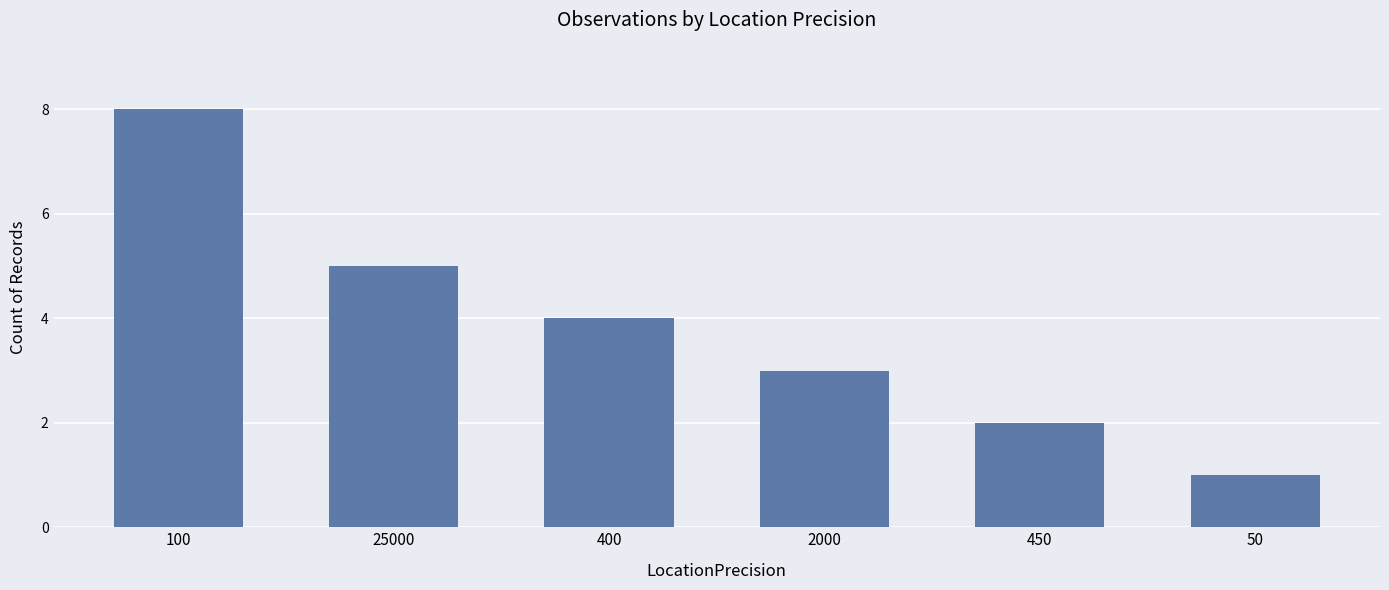

Reading left to right, extract all data points from this chart.

8	5	4	3	2	1